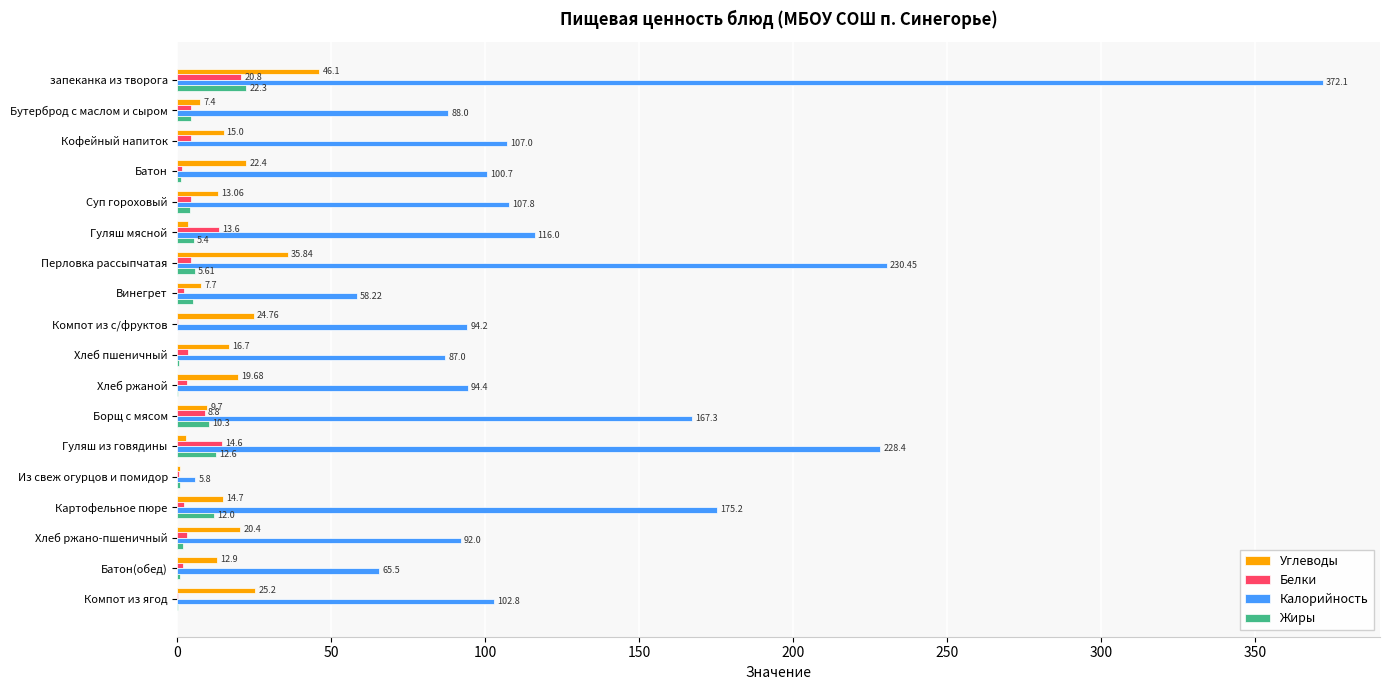

At which label is Углеводы closest to 23?

Батон